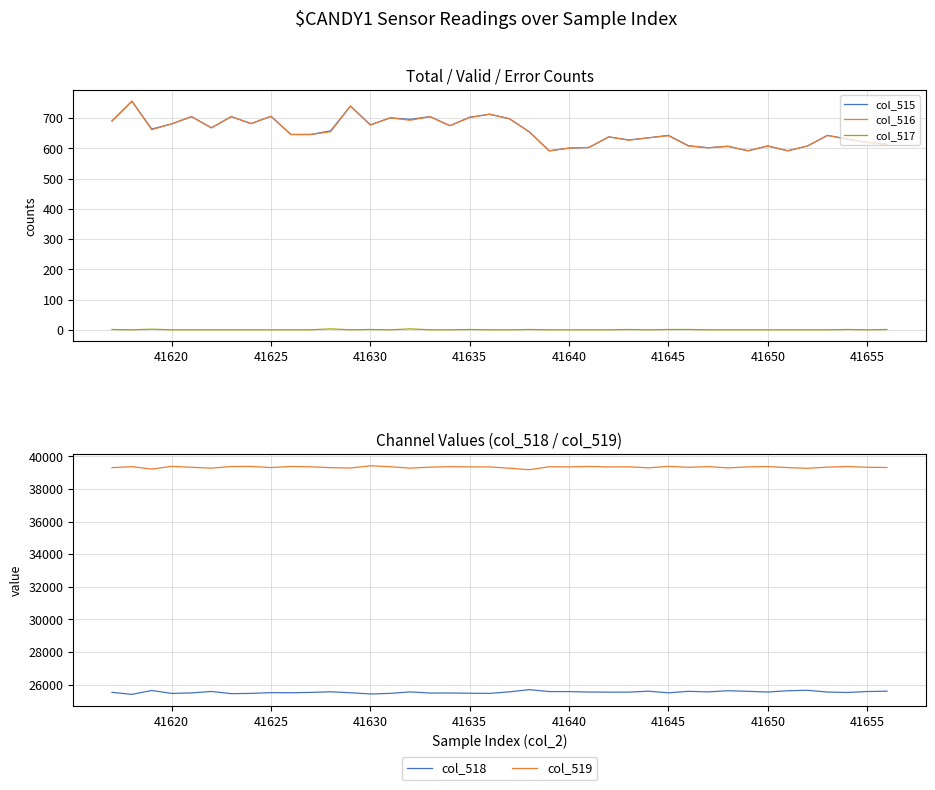

Reading right to left, what are all the values shown in this chart?

col_515: 614	620	631	643	608	592	608	592	607	602	609	643	635	628	638	603	601	592	655	698	713	703	675	705	696	701	678	740	658	646	646	706	682	705	668	705	681	664	756	691
col_516: 613	620	630	643	608	592	608	592	607	602	608	642	635	627	638	603	601	592	654	698	713	702	675	705	693	701	677	740	655	646	646	706	682	705	668	705	681	662	756	690
col_517: 1	0	1	0	0	0	0	0	0	0	1	1	0	1	0	0	0	0	1	0	0	1	0	0	3	0	1	0	3	0	0	0	0	0	0	0	0	2	0	1
col_518: 25597	25577	25519	25545	25652	25626	25546	25589	25627	25555	25590	25497	25597	25540	25538	25546	25573	25574	25692	25558	25462	25472	25487	25484	25554	25463	25428	25502	25562	25523	25503	25509	25463	25447	25582	25493	25460	25642	25403	25528
col_519: 39324	39338	39385	39347	39275	39317	39381	39362	39301	39378	39336	39395	39303	39367	39359	39386	39361	39369	39188	39279	39360	39361	39373	39346	39285	39371	39429	39293	39315	39366	39386	39320	39390	39383	39285	39337	39394	39229	39376	39316